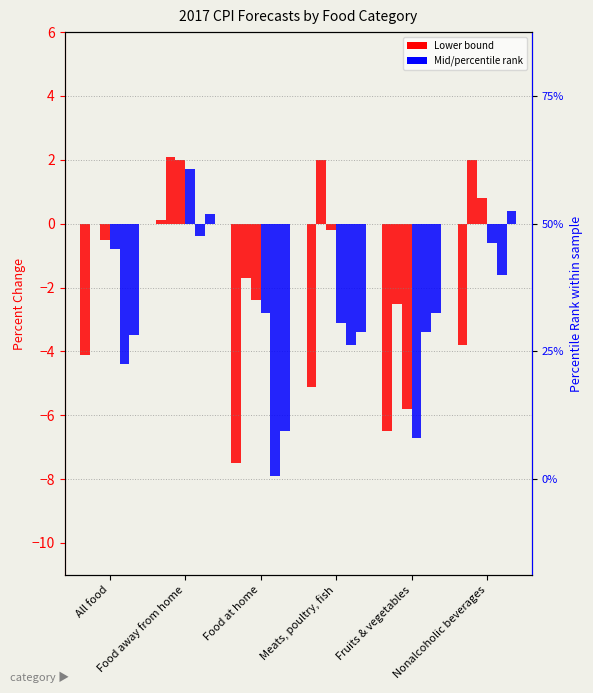

The value of Lower (Jul-16) at Meats, poultry, fish is -1.1. True or false?

False